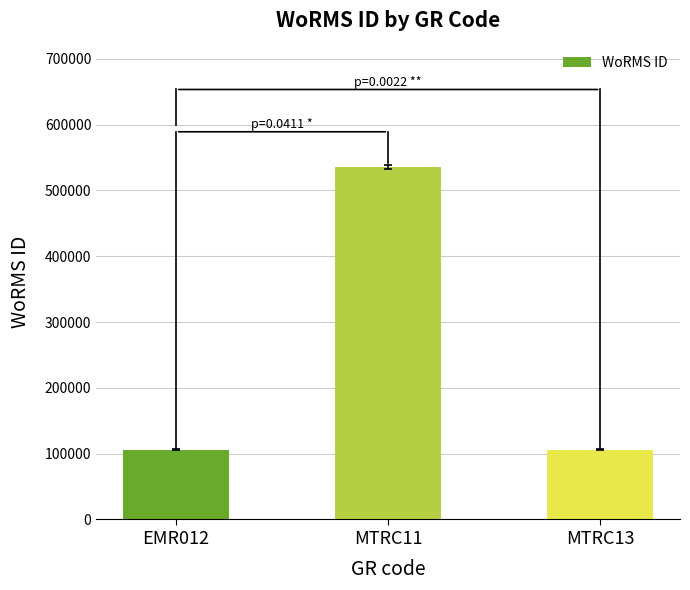

Where is the data nearest to the value 320799?

MTRC13